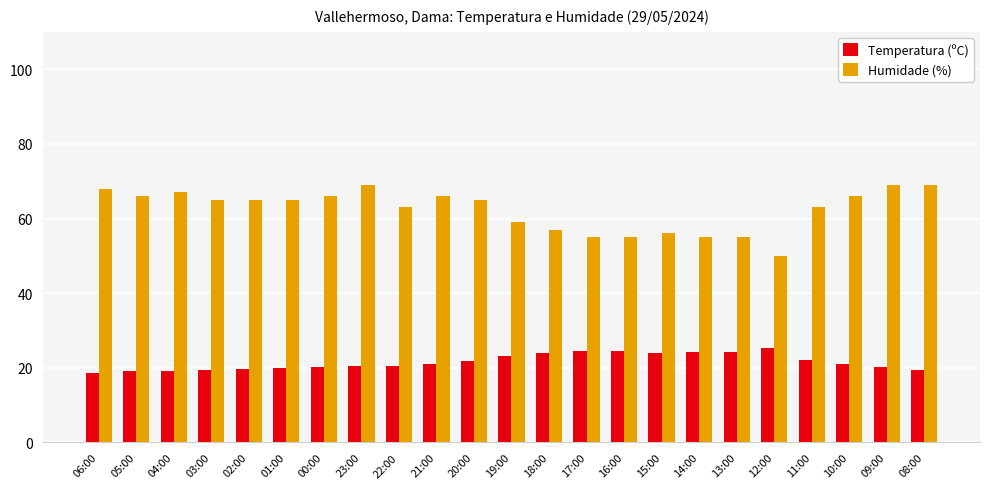

How many bars are there in each group?

2